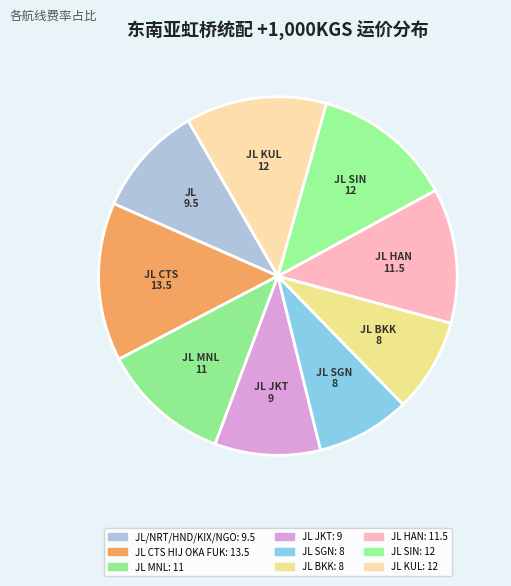

What is the ratio of the value at JL BKK to the value at JL KUL?

0.7